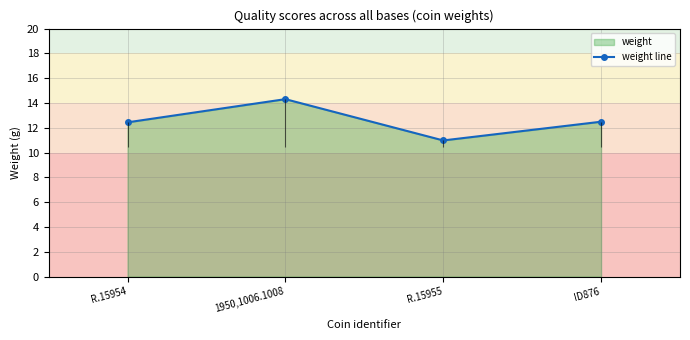

List the labels in order of value, smallest first.

R.15955, R.15954, ID876, 1950,1006.1008